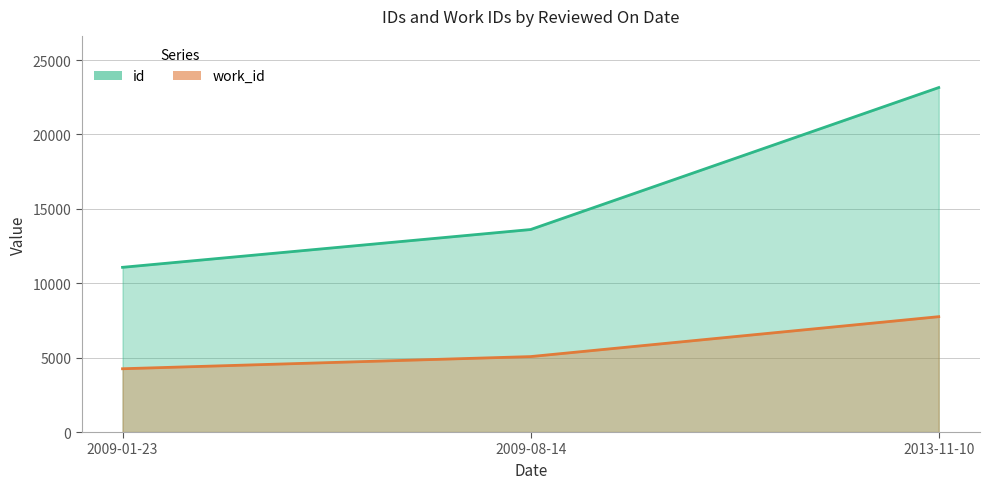

At which label is id closest to 17109?

2009-08-14